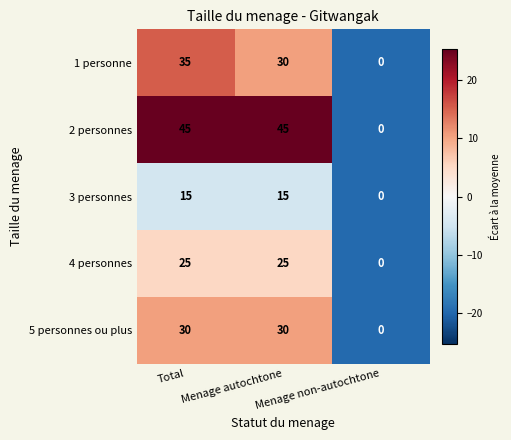

Which series changed the most between Total and Menage non-autochtone?

2 personnes